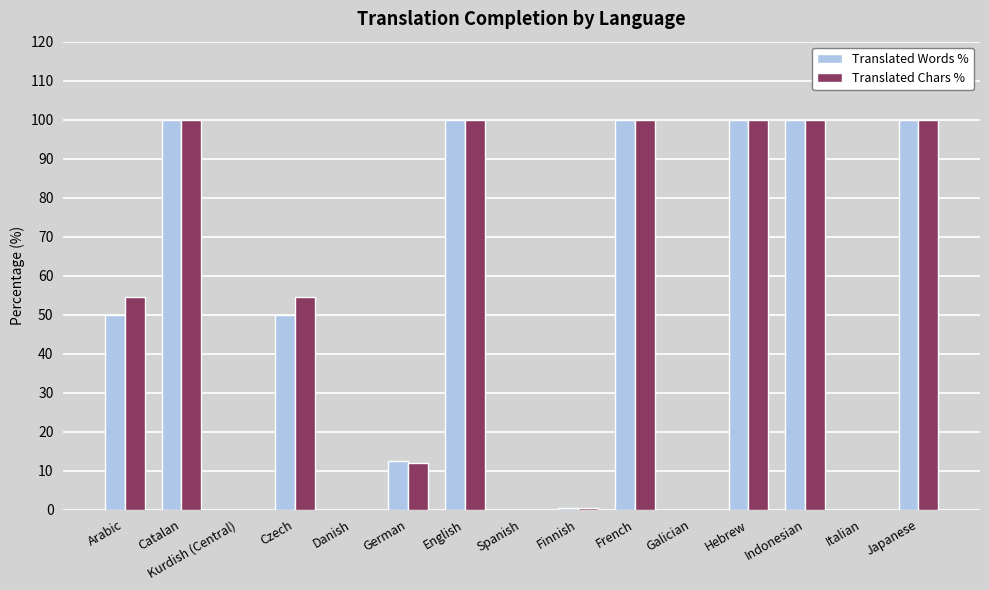

What is the approximate value of Translated Chars % at Indonesian?

100.0